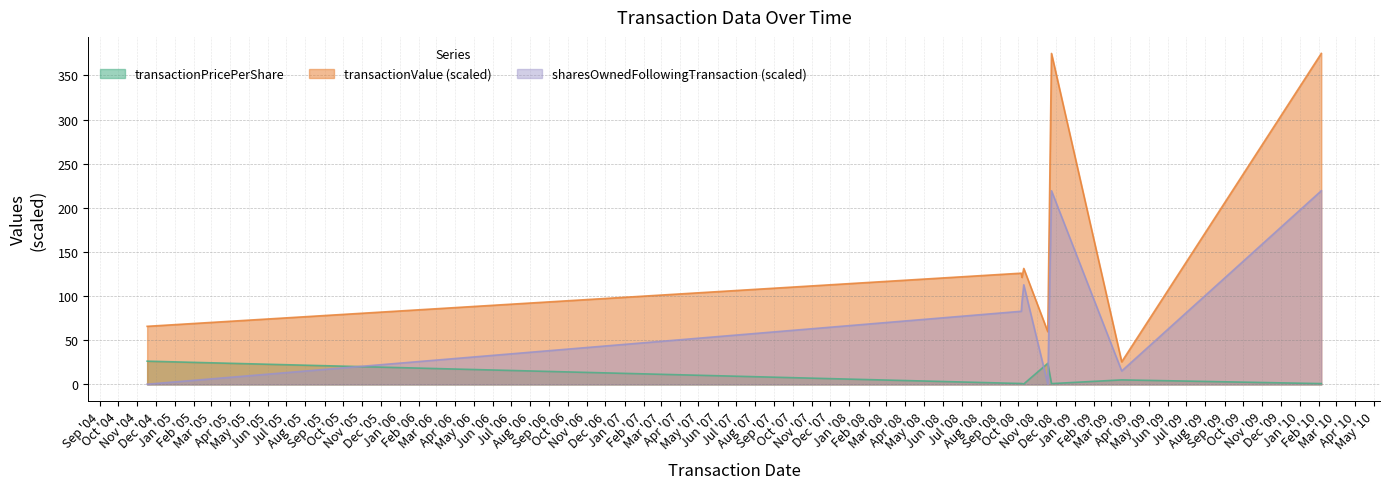

What is the average value of the sharesOwnedFollowingTransaction series?

92.9